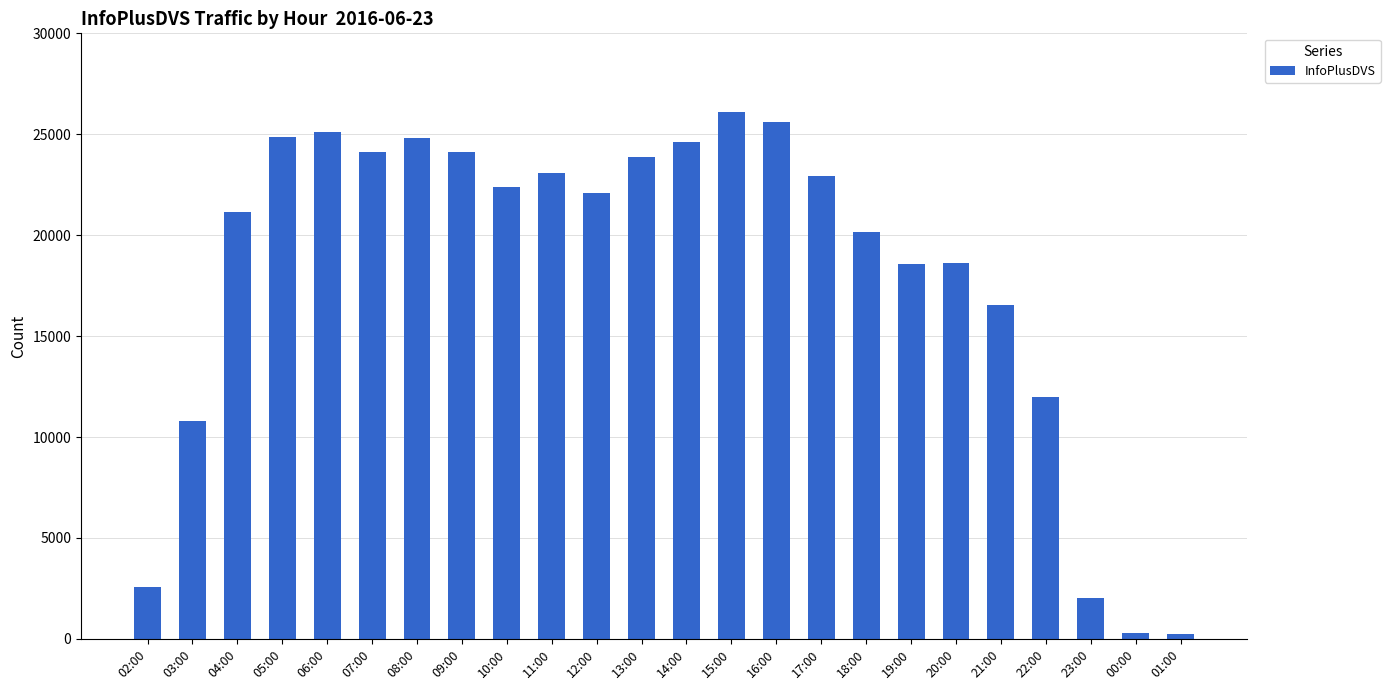

What is the sum of the values at 04:00 and 00:00?

21457